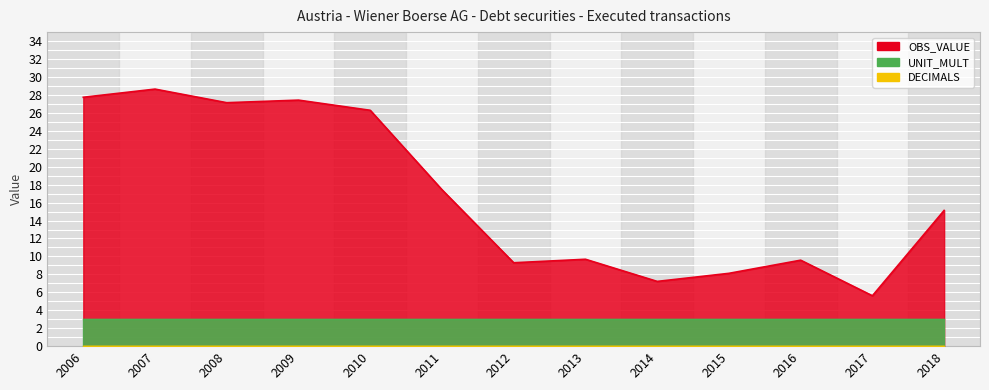

True or false: OBS_VALUE and DECIMALS cross at least once.

False